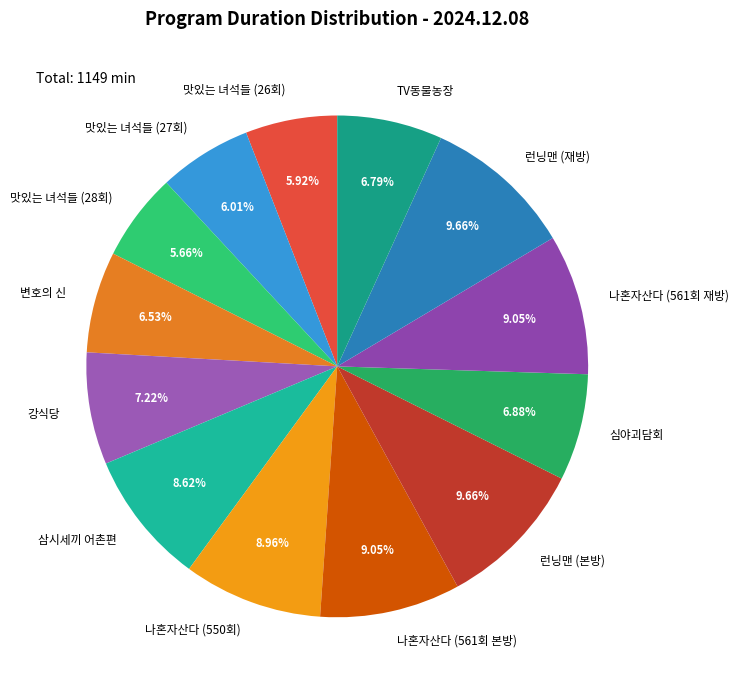

How many slices are in this pie chart?

13